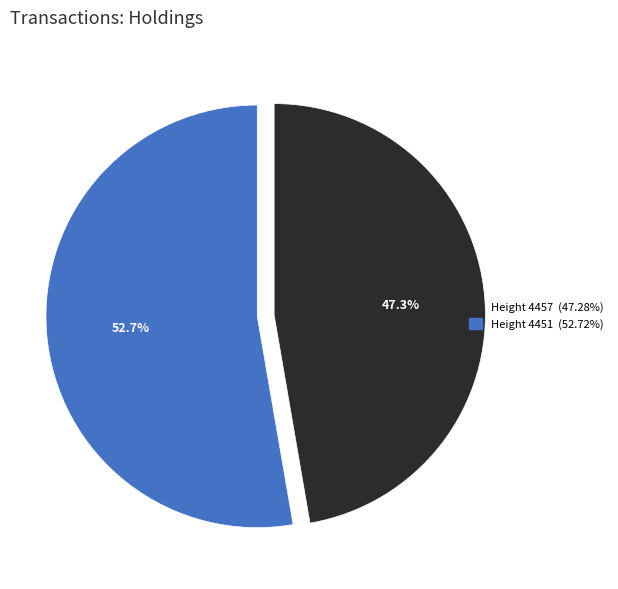

Does any single category account for the majority?

Yes